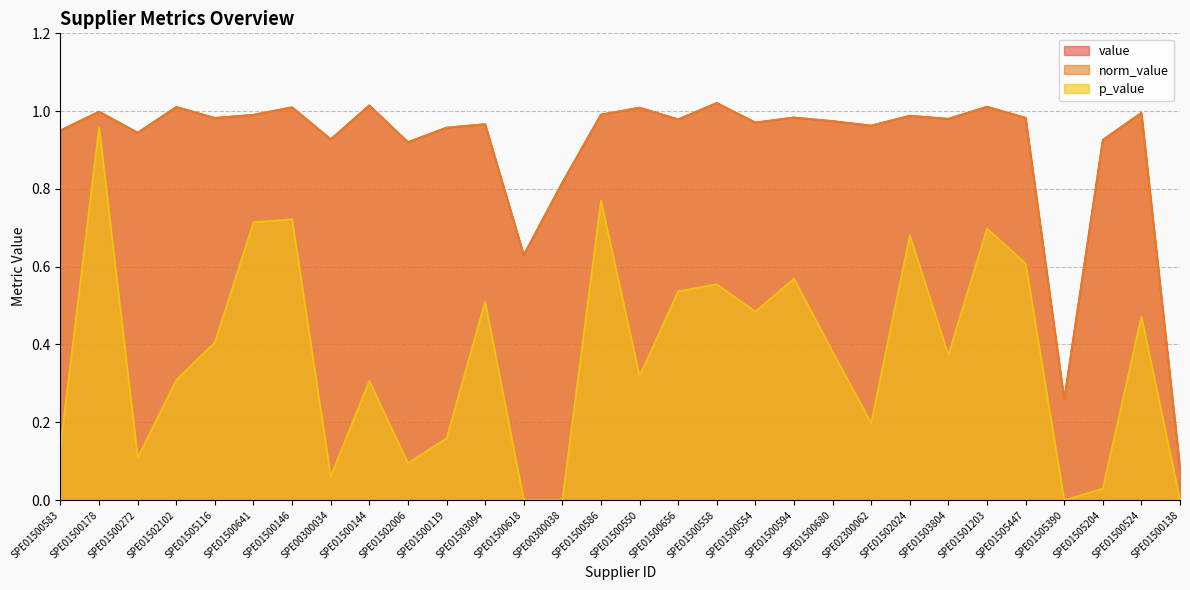

Which series has the largest total across all categories?

value